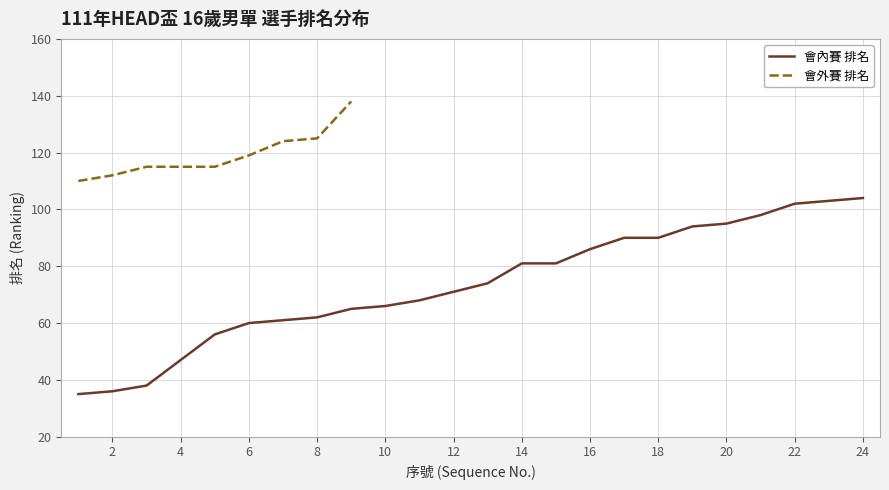

At which category does the chart reach its peak across all series?

24